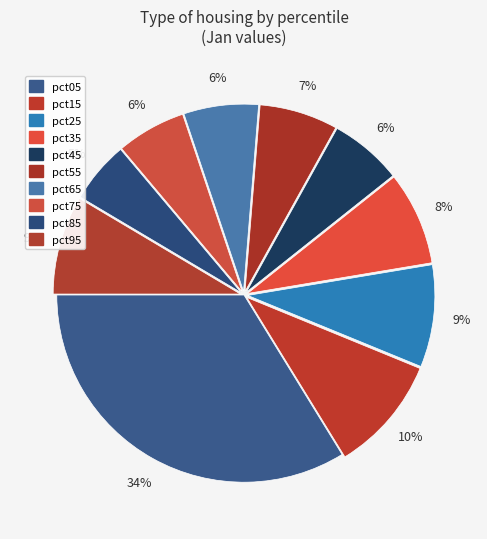

Is there a majority slice in this chart?

No